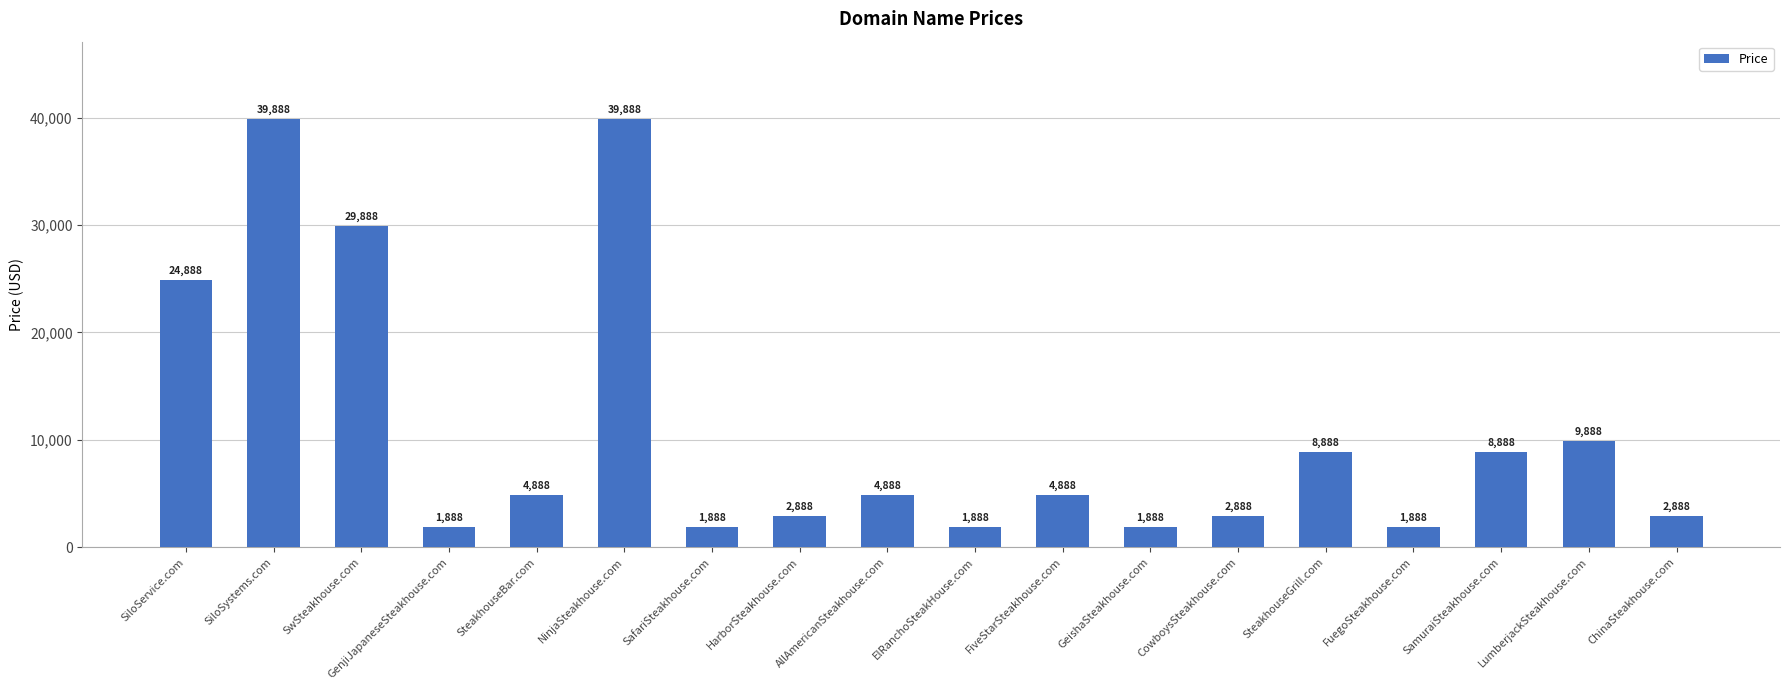

Does the chart contain any negative values?

No